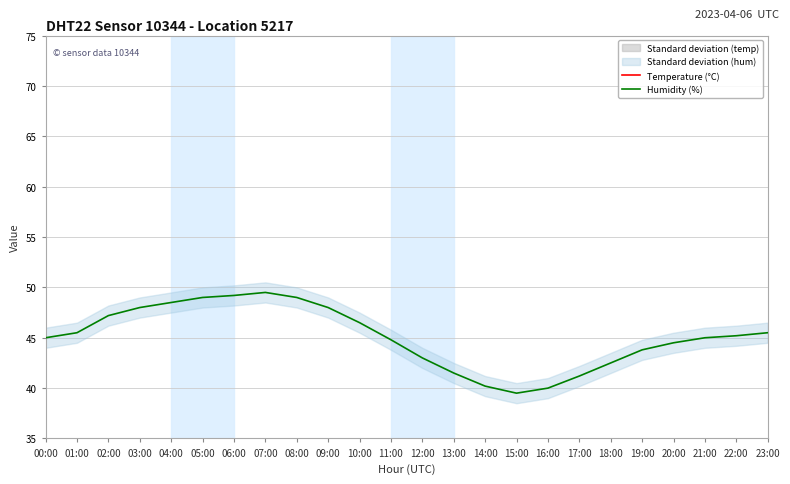

Reading right to left, transcribe all the data shown in this chart.

Temperature (°C): 23:00=13.8	22:00=14.1	21:00=14.4	20:00=14.8	19:00=15.2	18:00=15.8	17:00=16.4	16:00=16.8	15:00=17.0	14:00=16.7	13:00=16.1	12:00=15.4	11:00=14.6	10:00=13.8	09:00=13.0	08:00=12.5	07:00=12.4	06:00=12.5	05:00=12.6	04:00=12.8	03:00=13.0	02:00=13.2	01:00=13.5	00:00=14.0
Humidity (%): 23:00=45.5	22:00=45.2	21:00=45.0	20:00=44.5	19:00=43.8	18:00=42.5	17:00=41.2	16:00=40.0	15:00=39.5	14:00=40.2	13:00=41.5	12:00=43.0	11:00=44.8	10:00=46.5	09:00=48.0	08:00=49.0	07:00=49.5	06:00=49.2	05:00=49.0	04:00=48.5	03:00=48.0	02:00=47.2	01:00=45.5	00:00=45.0